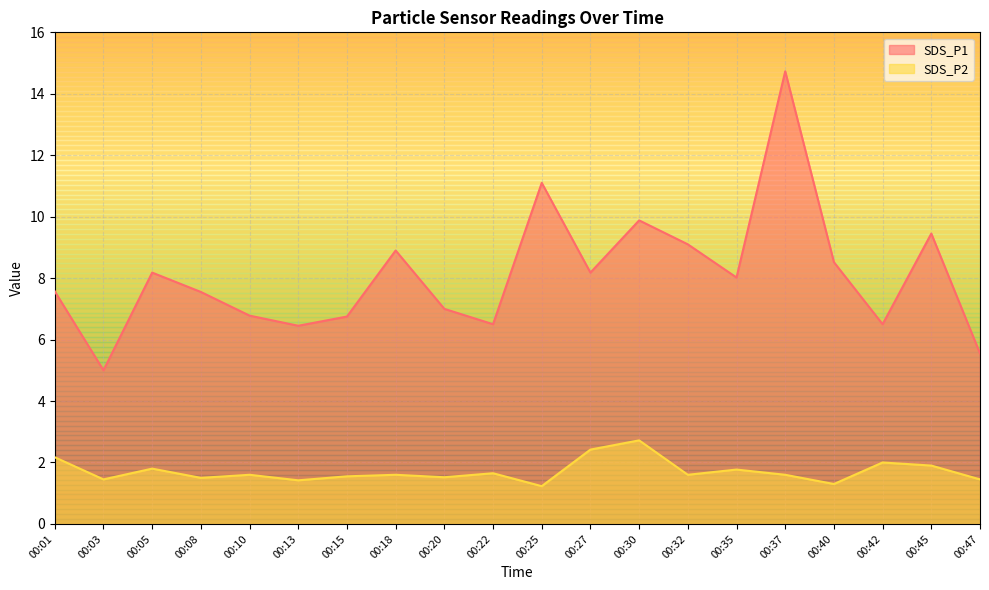

At how many categories does at least one series exceed 1?

20